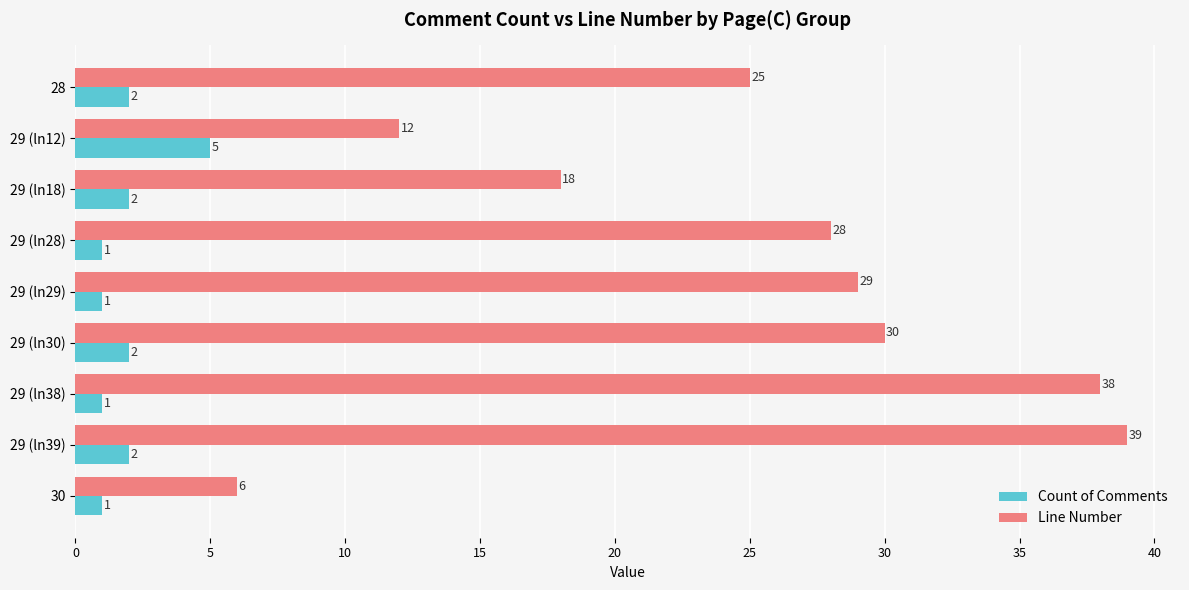

What are all the series names shown in the legend?

Count of Comments, Line Number